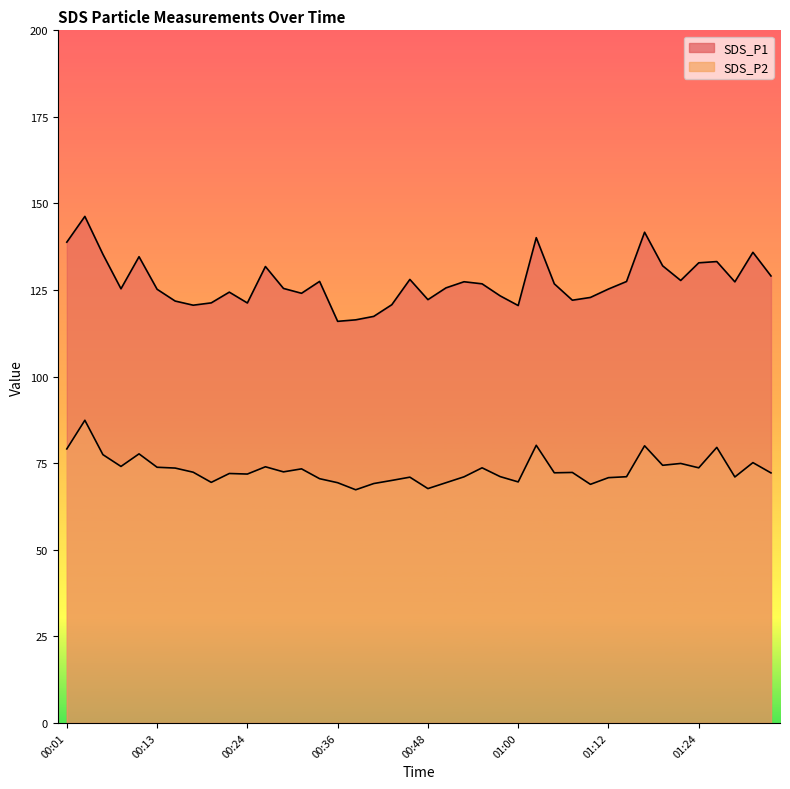

At which category does SDS_P2 reach its first local peak?

00:03